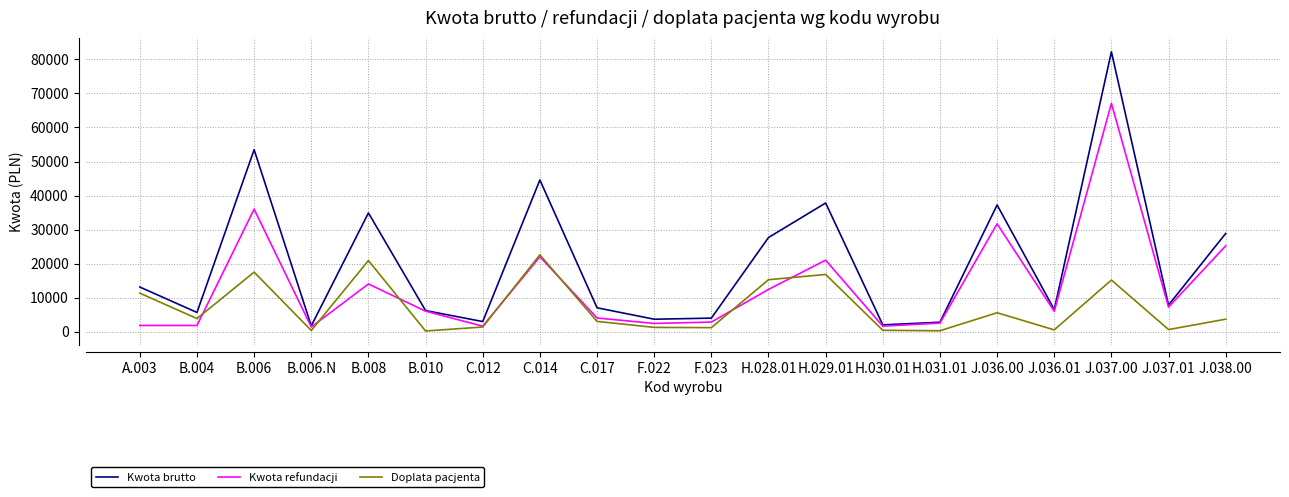

After their last crossing, which series has the higher values: Doplata pacjenta or Kwota refundacji?

Kwota refundacji